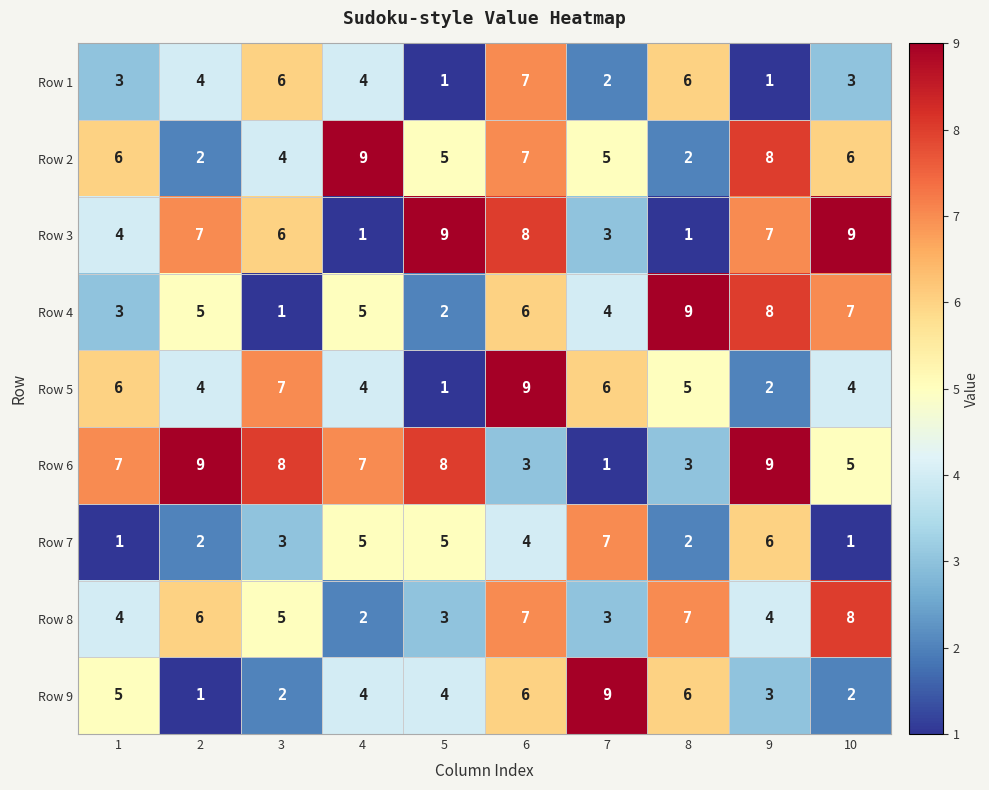

Read the Row 7 value at 6.

4